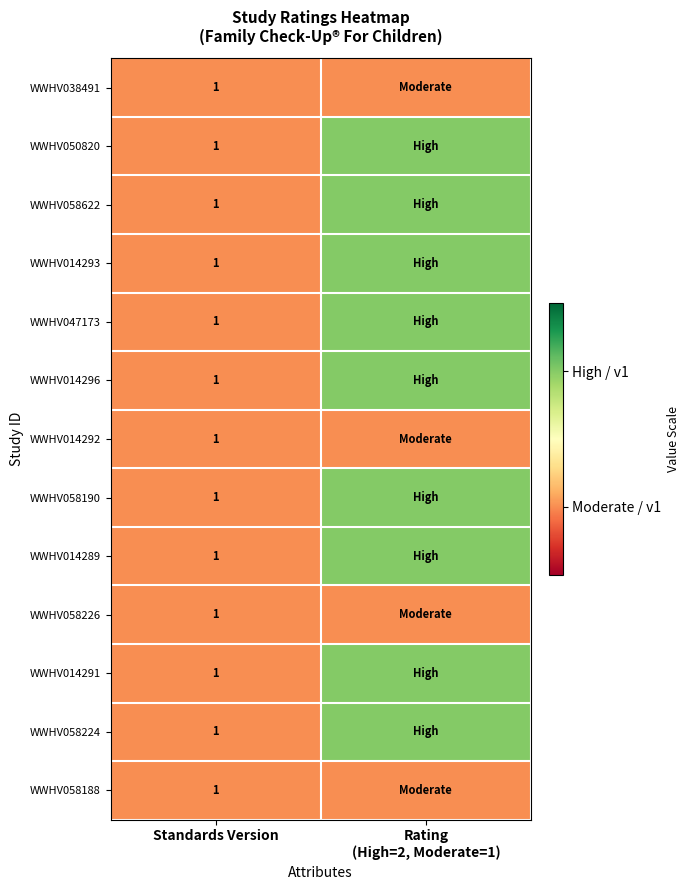

The WWHV038491 series shows 1 at Standards Version. True or false?

True